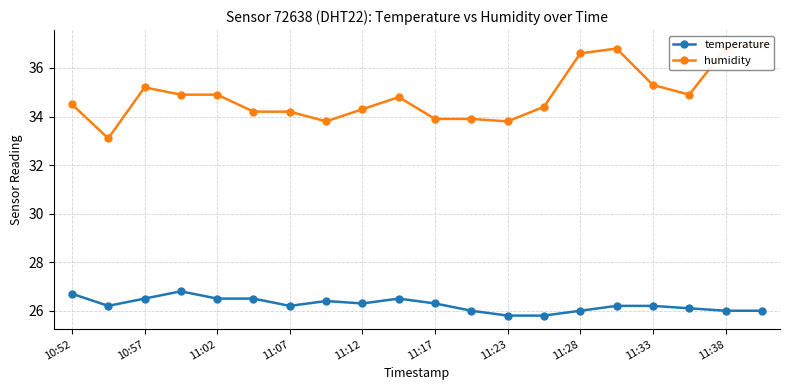

True or false: temperature has a value of 26.3 at 11:12.

True